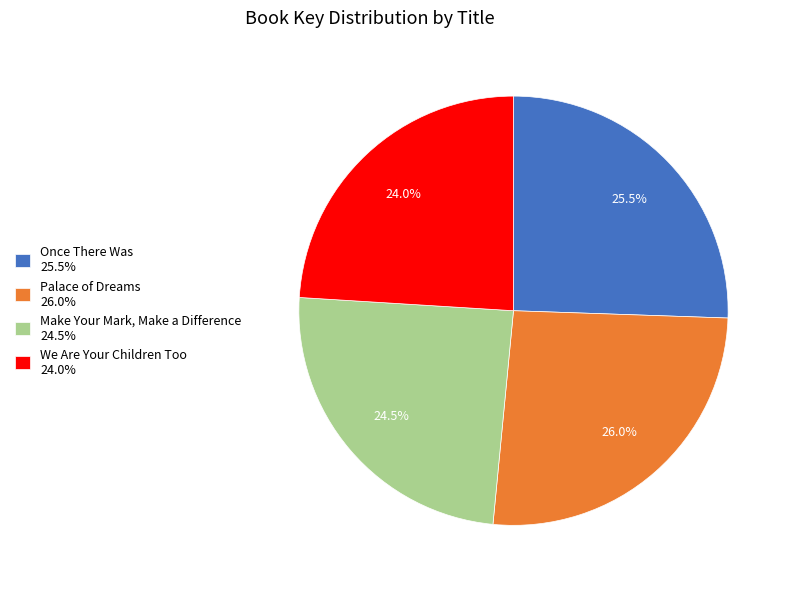

Is it true that Once There Was is 31% of the pie?

False